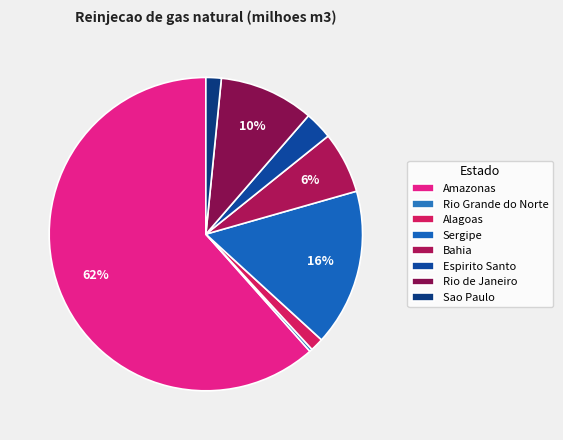

How many slices are in this pie chart?

8